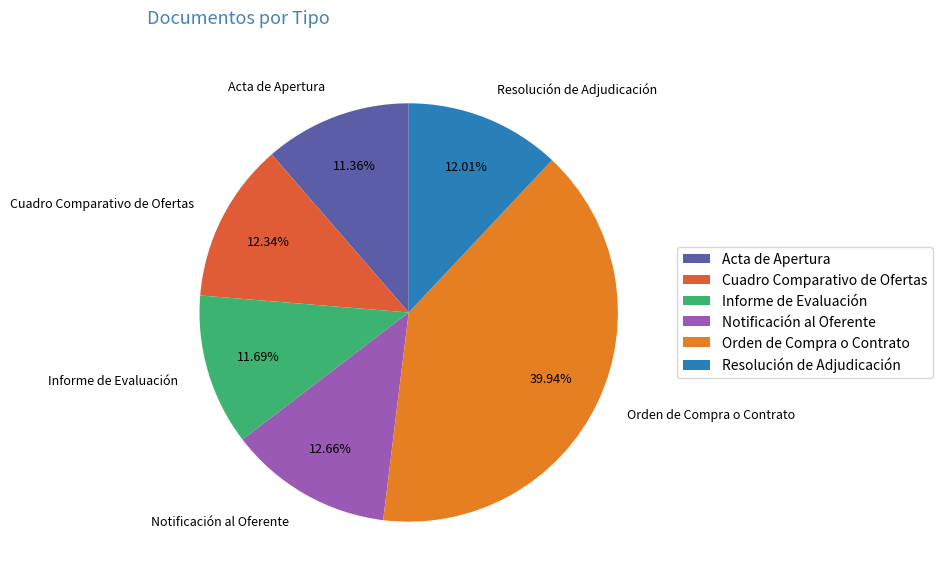

Is there a majority slice in this chart?

No